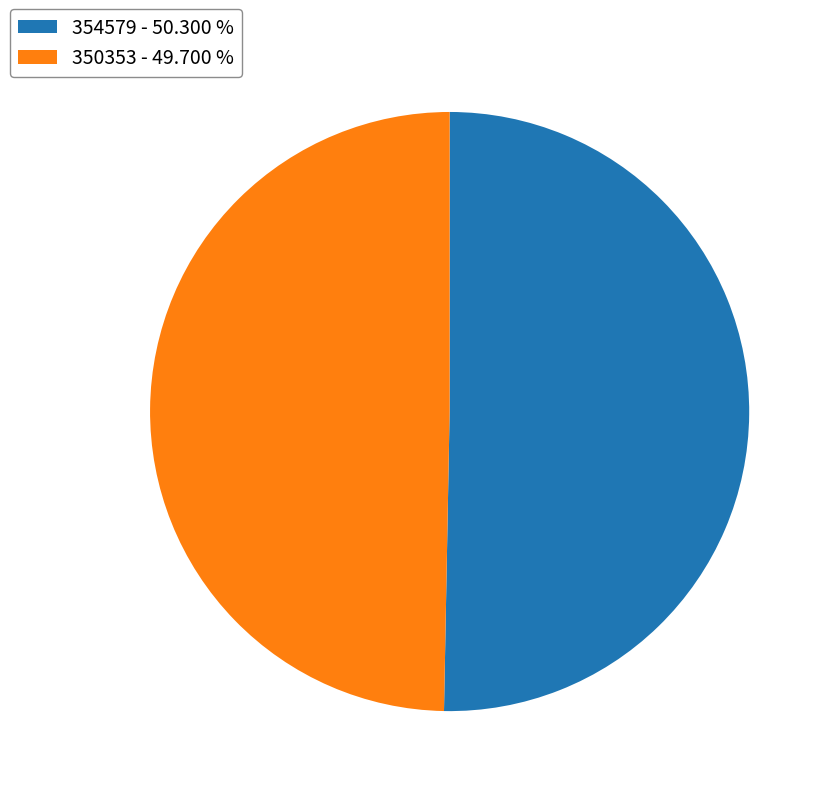

Does any single category account for the majority?

Yes